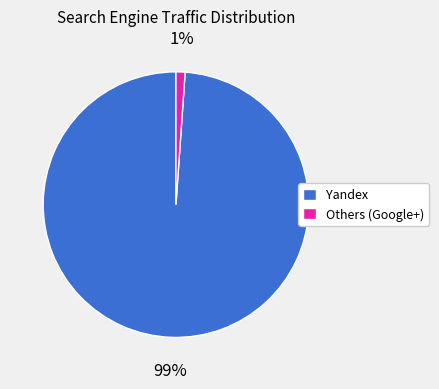

Is there any slice that represents more than half of the pie?

Yes